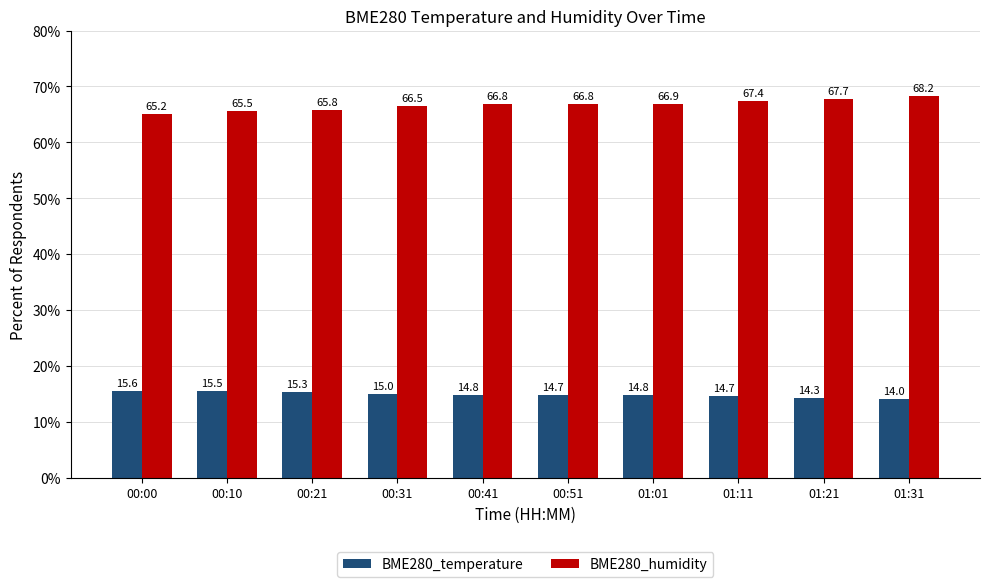

What is the label of the 4th bar from the left?

00:31